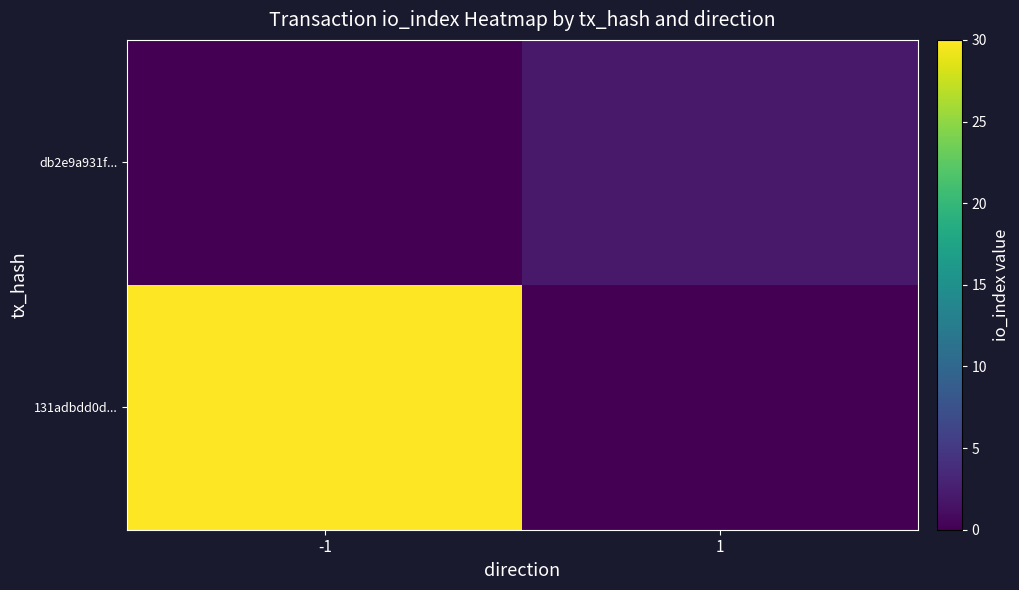

Reading left to right, list all the values displayed in this chart.

131adbdd0d...: -1=30	1=0
db2e9a931f...: -1=0	1=2